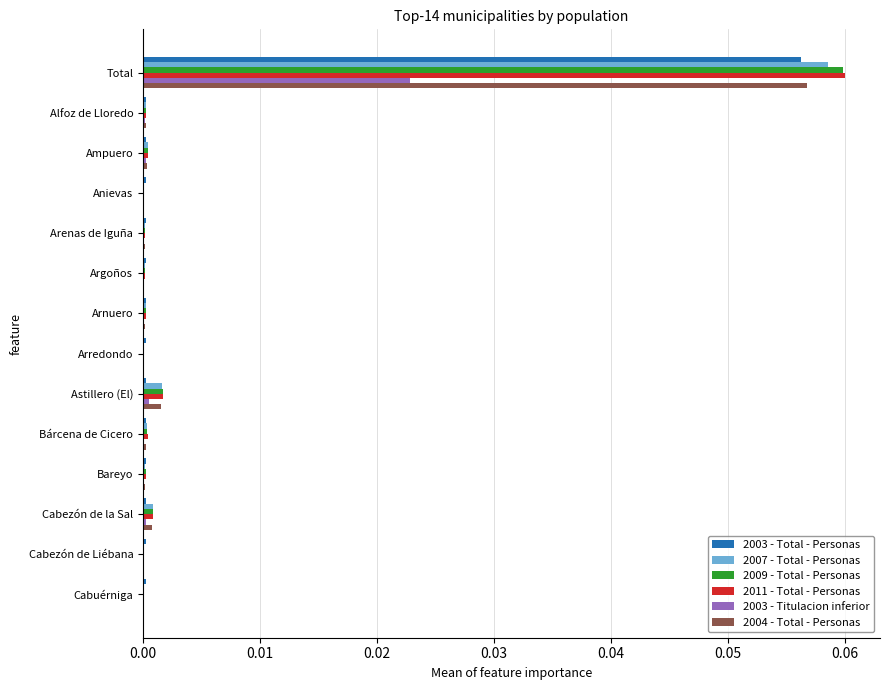

Is it true that 2004 - Total - Personas equals 0.0 at Bárcena de Cicero?

True